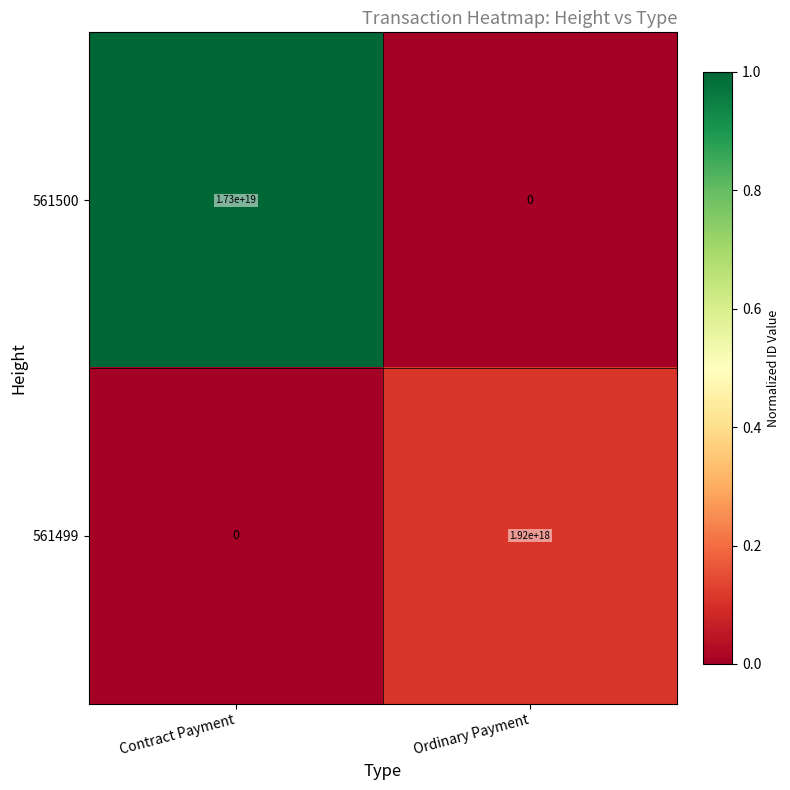

Which series has the largest total across all categories?

561500